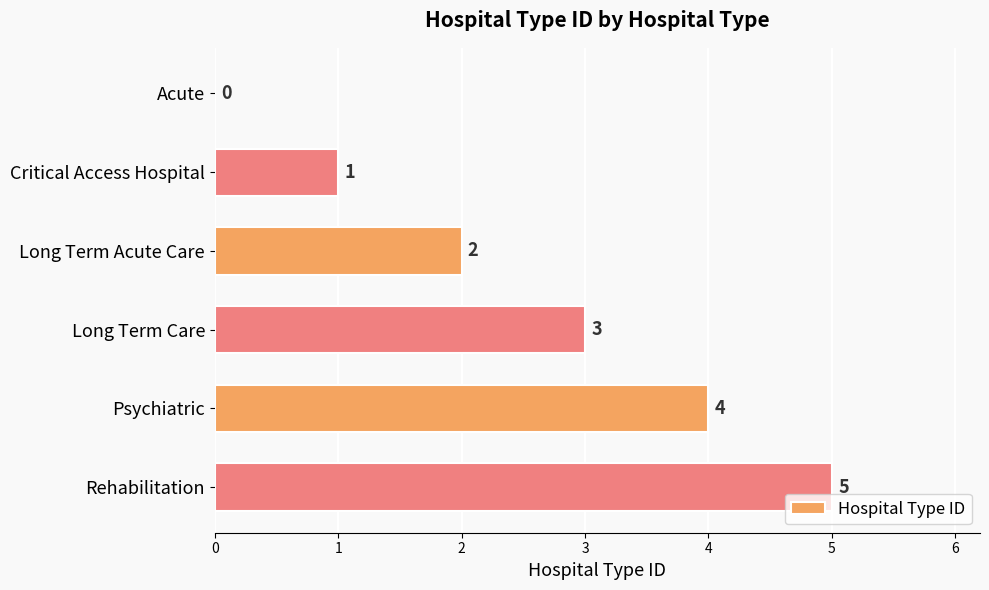

The value at Long Term Care is 3. True or false?

True